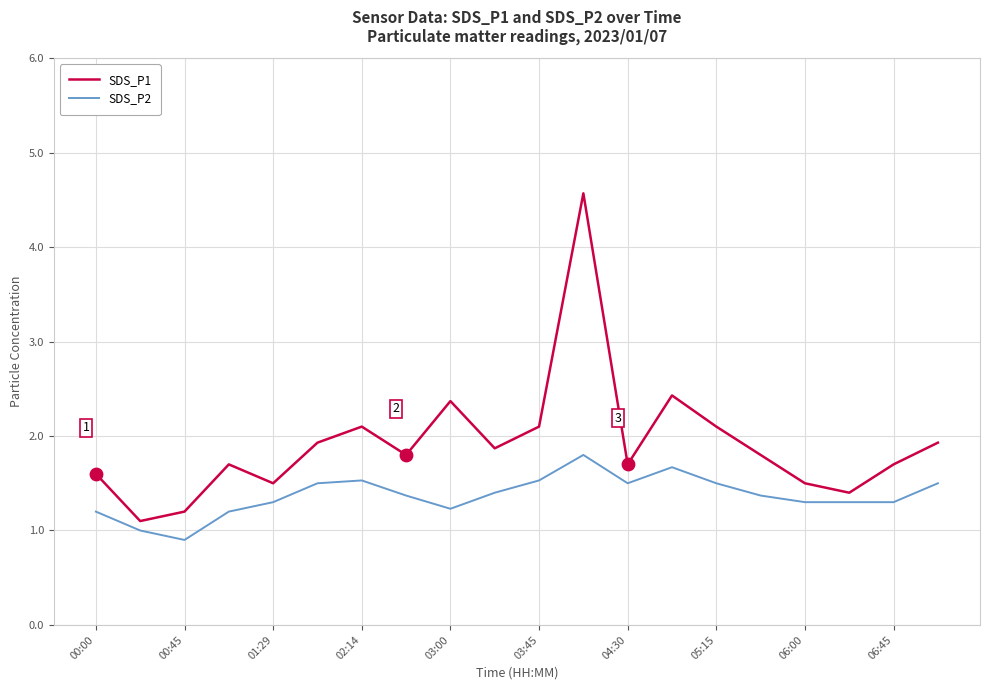

Which series has the largest range (max minus min)?

SDS_P1